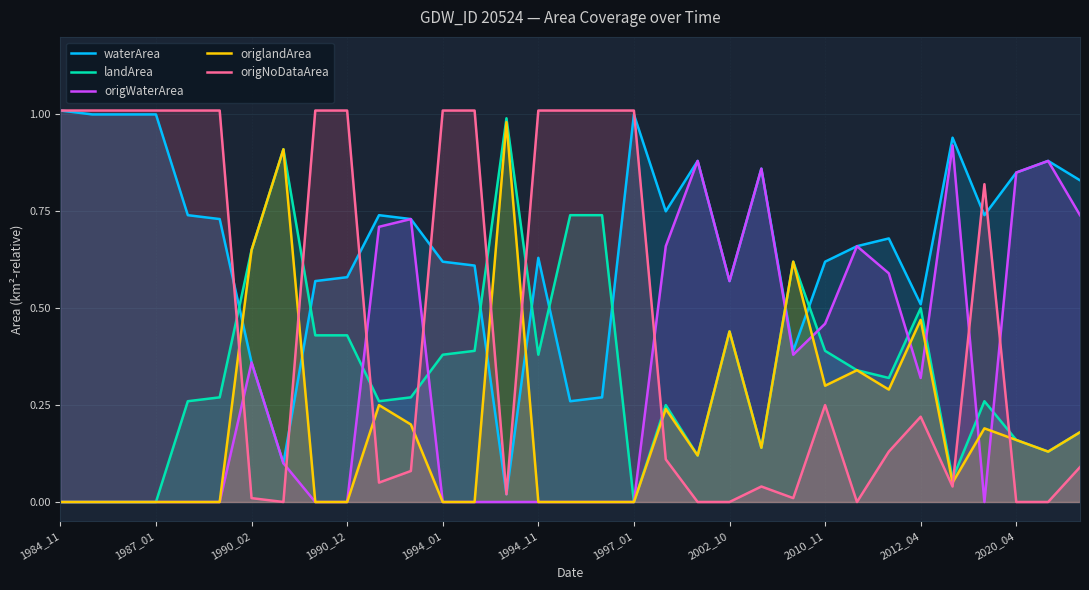

How many positive values does the origlandArea series have?

19